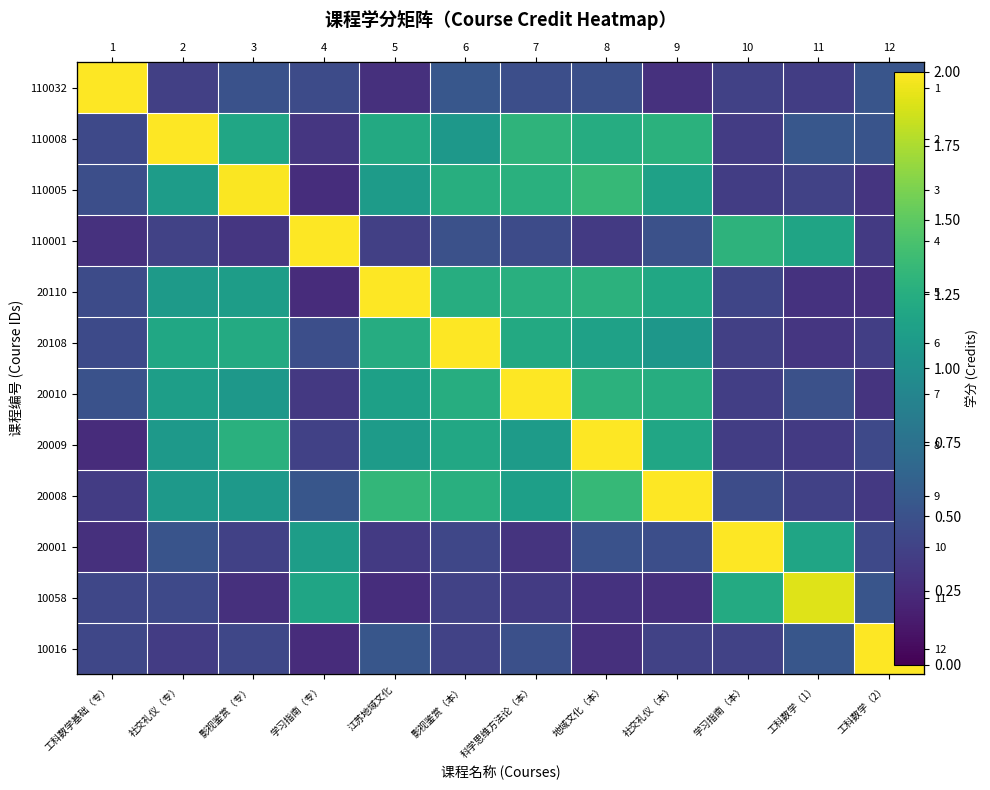

Count the number of data series in this chart.

12